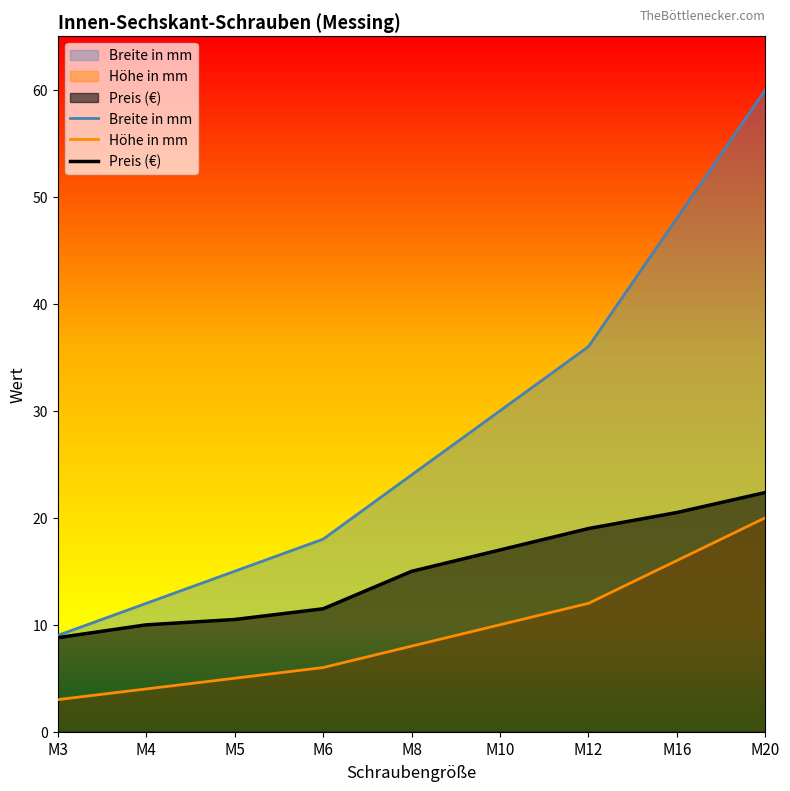

How many lines are shown in the chart?

3